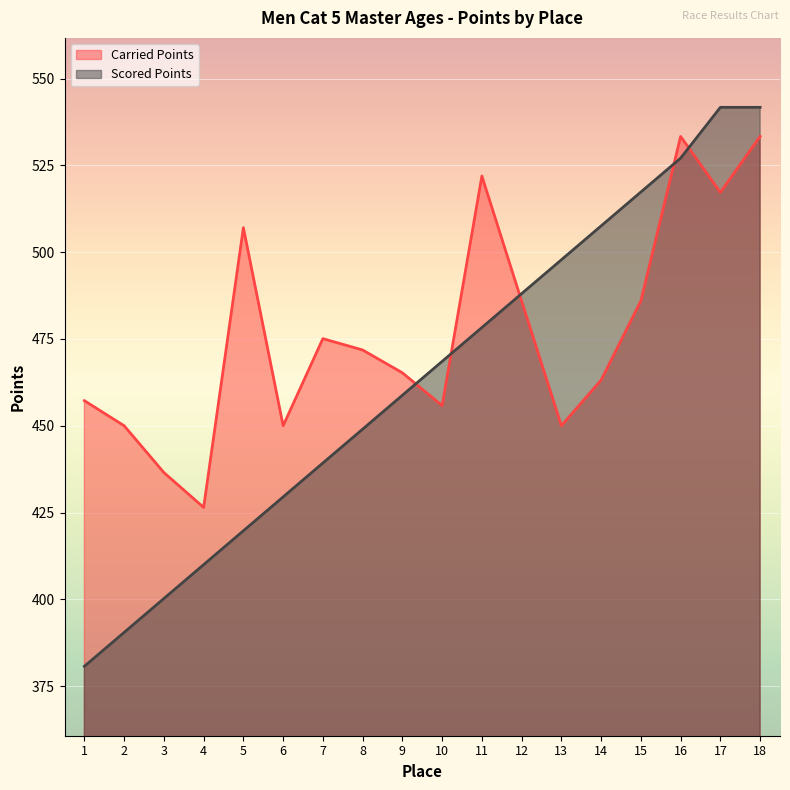

What is the approximate value of Scored Points at 14?

507.6